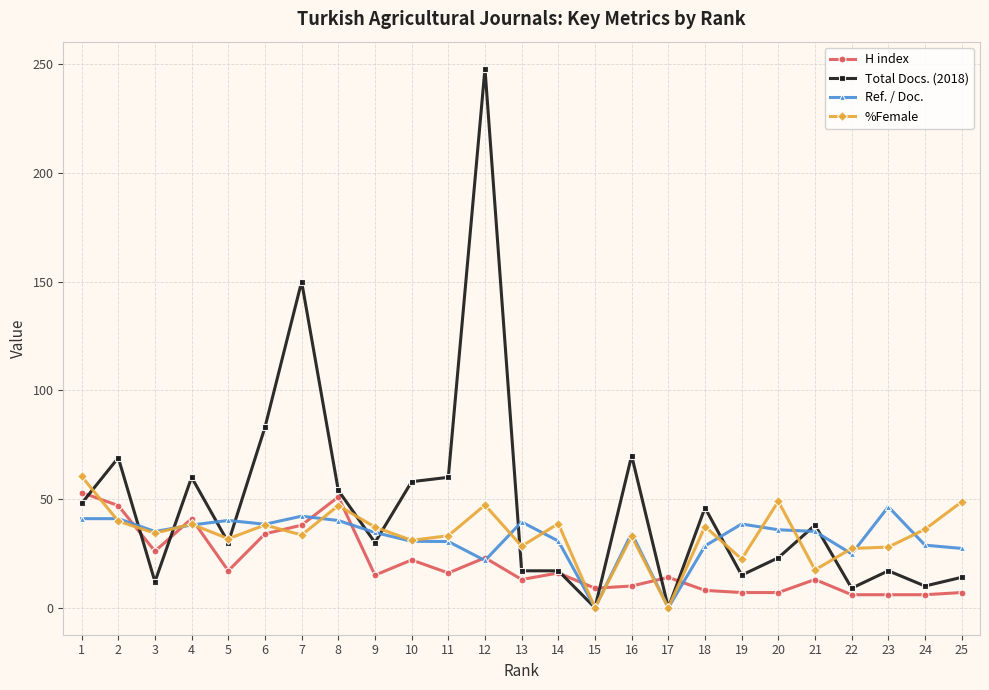

At which category is the sum across all series the highest?

12